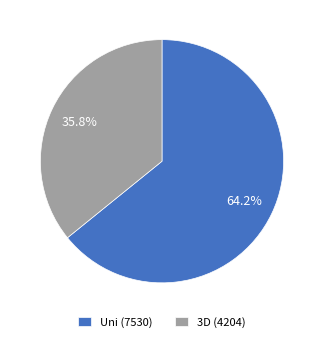

How many segments does this pie chart have?

2